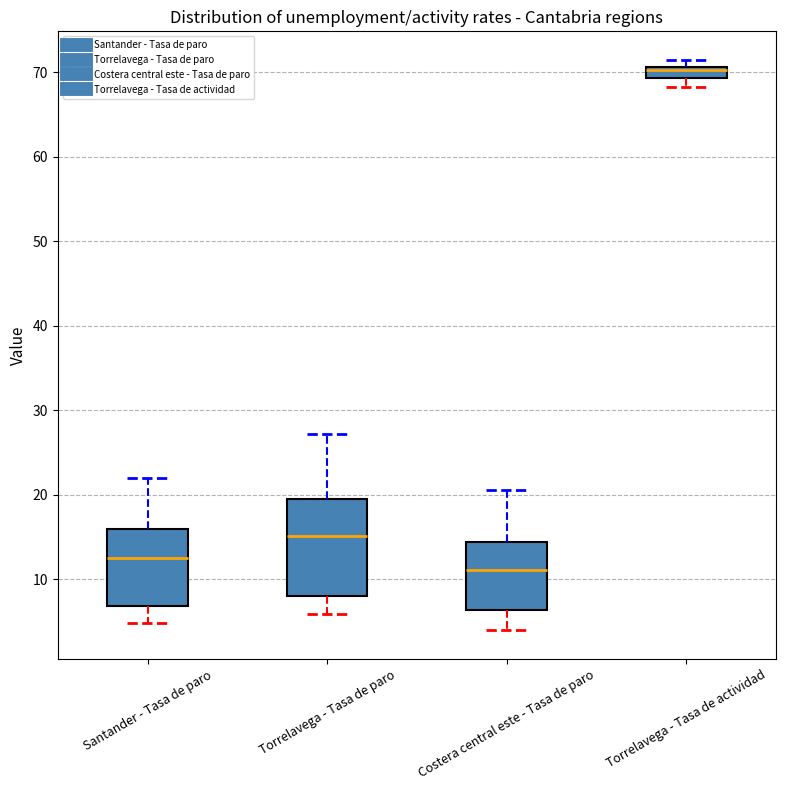

Which box's median line is the lowest?

Costera central este - Tasa de paro